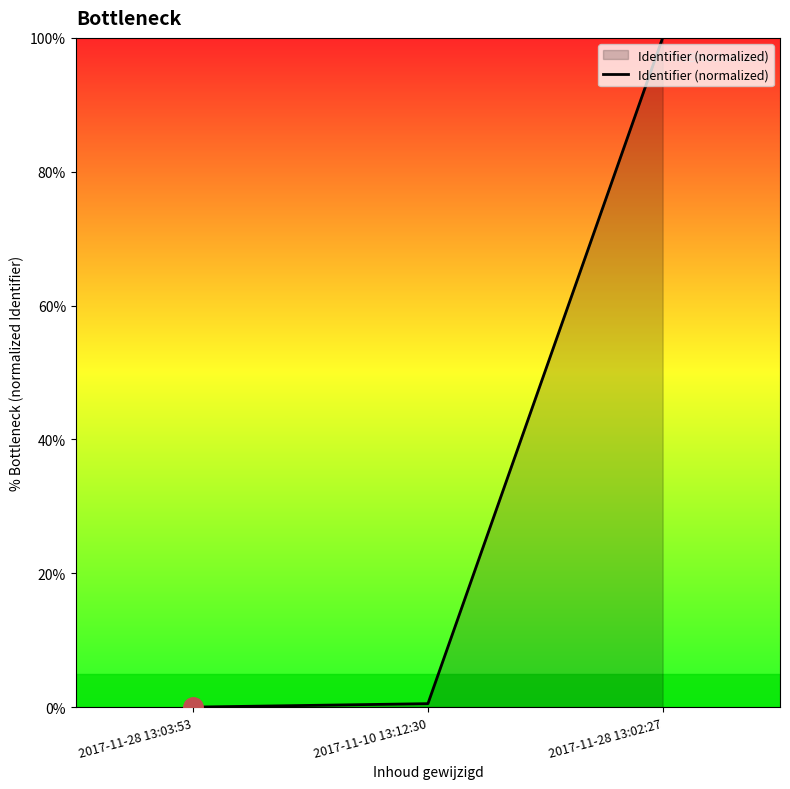

Is it true that the value at 2017-11-28 13:02:27 is 63.8?

False